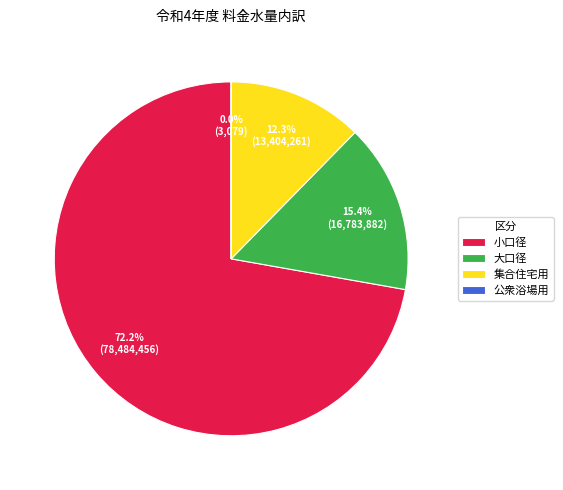

Which category has the biggest portion of the pie?

小口径